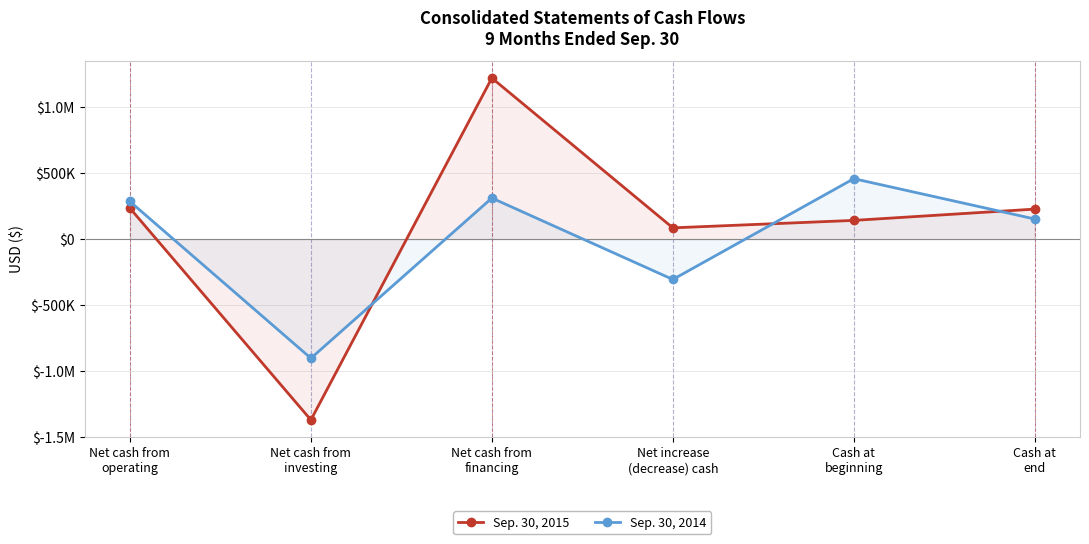

What are all the series names shown in the legend?

Sep. 30, 2015, Sep. 30, 2014